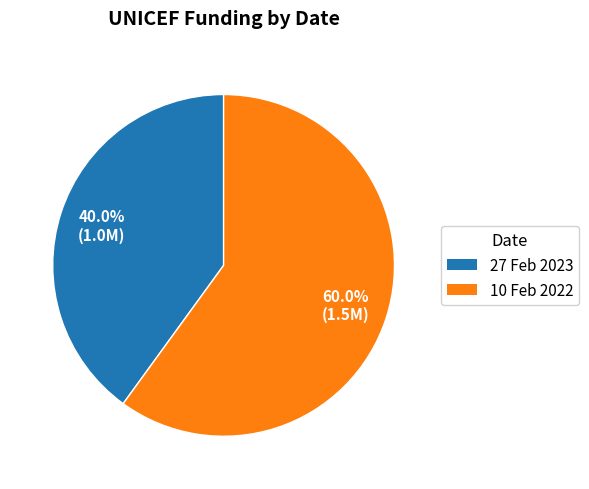

To the nearest percent, what percentage of the pie is 10 Feb 2022?

60%